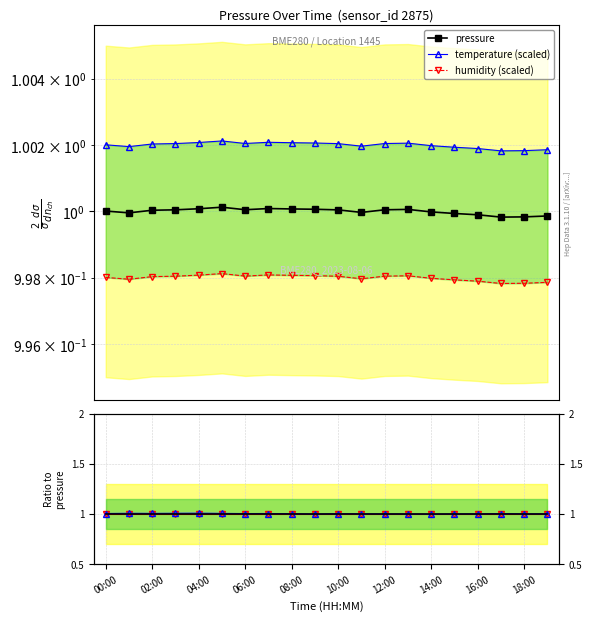

The humidity ratio series shows 1.0 at 06:00. True or false?

True